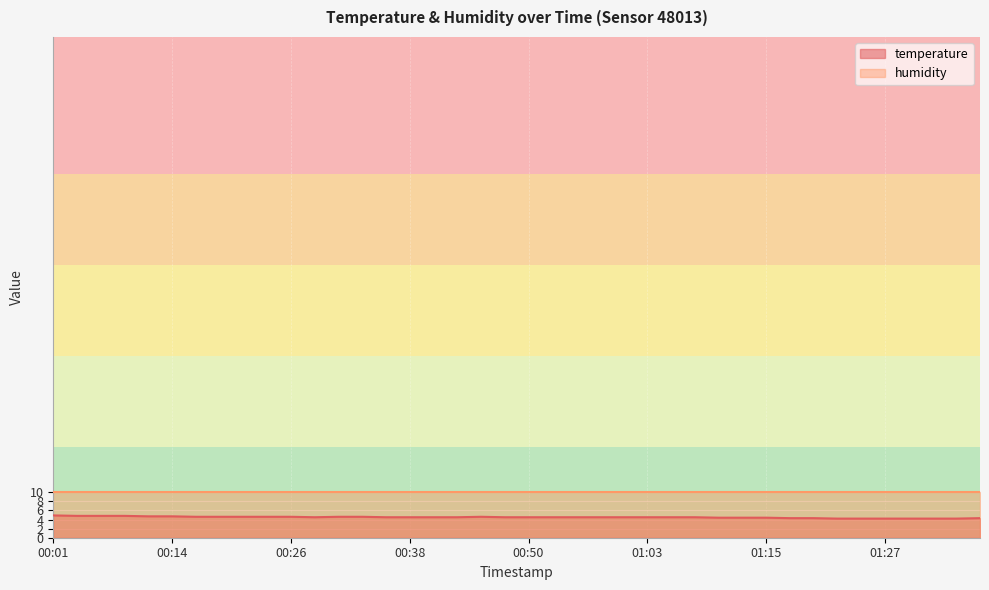

True or false: the data shows 4.6 at 00:16.

True